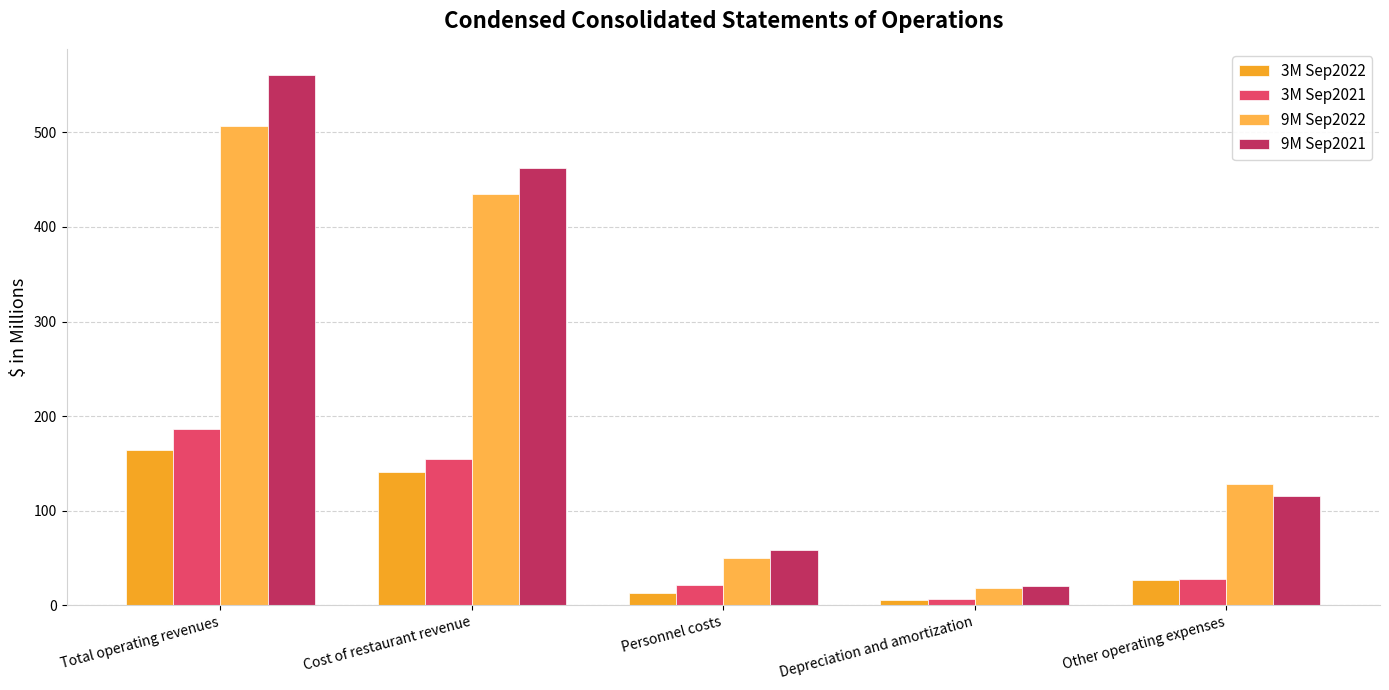

Are the bars horizontal?

No